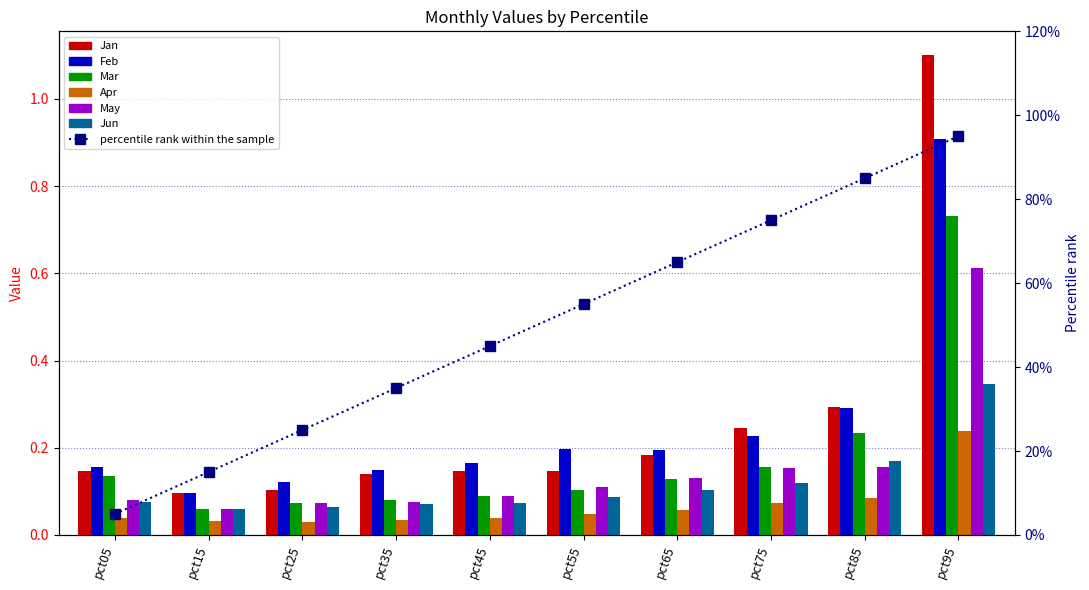

Reading left to right, transcribe all the data shown in this chart.

Jan: pct05=0.1	pct15=0.1	pct25=0.1	pct35=0.1	pct45=0.1	pct55=0.1	pct65=0.2	pct75=0.2	pct85=0.3	pct95=1.1
Feb: pct05=0.2	pct15=0.1	pct25=0.1	pct35=0.1	pct45=0.2	pct55=0.2	pct65=0.2	pct75=0.2	pct85=0.3	pct95=0.9
Mar: pct05=0.1	pct15=0.1	pct25=0.1	pct35=0.1	pct45=0.1	pct55=0.1	pct65=0.1	pct75=0.2	pct85=0.2	pct95=0.7
Apr: pct05=0.0	pct15=0.0	pct25=0.0	pct35=0.0	pct45=0.0	pct55=0.0	pct65=0.1	pct75=0.1	pct85=0.1	pct95=0.2
May: pct05=0.1	pct15=0.1	pct25=0.1	pct35=0.1	pct45=0.1	pct55=0.1	pct65=0.1	pct75=0.2	pct85=0.2	pct95=0.6
Jun: pct05=0.1	pct15=0.1	pct25=0.1	pct35=0.1	pct45=0.1	pct55=0.1	pct65=0.1	pct75=0.1	pct85=0.2	pct95=0.3